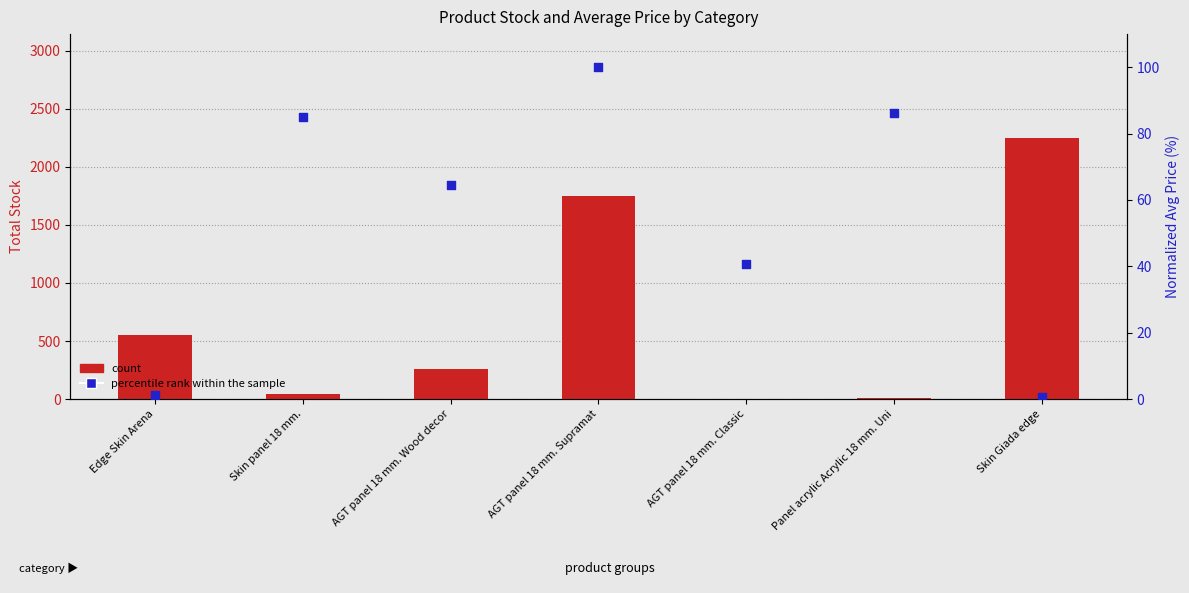

Which series reaches the maximum Y coordinate?

count